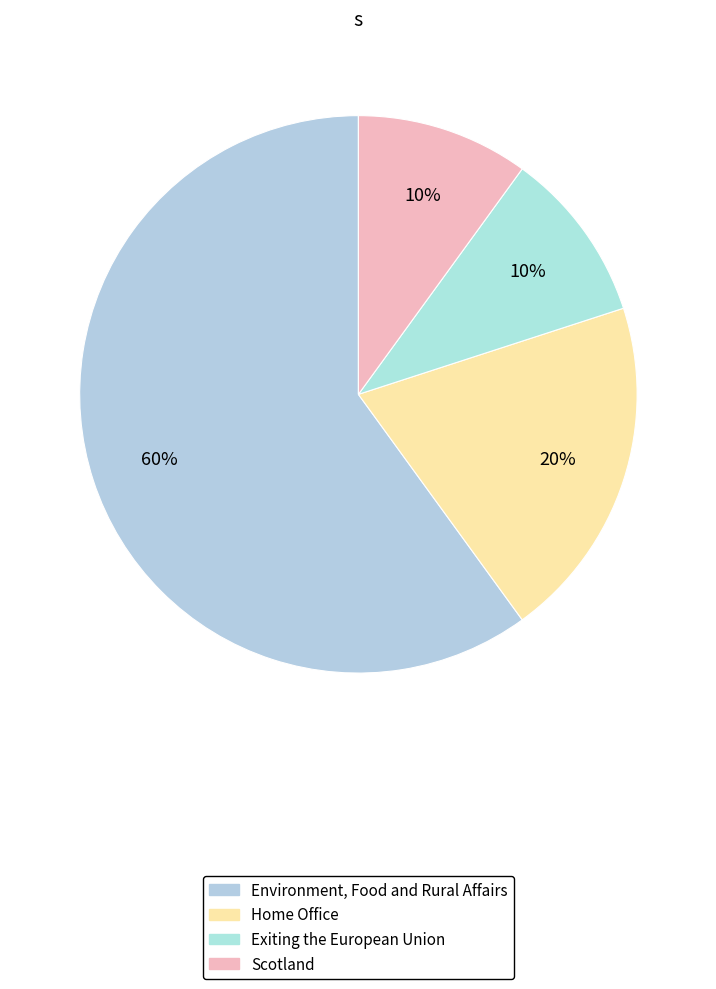

To the nearest percent, what is the difference between the largest and smallest slice percentages?

50%